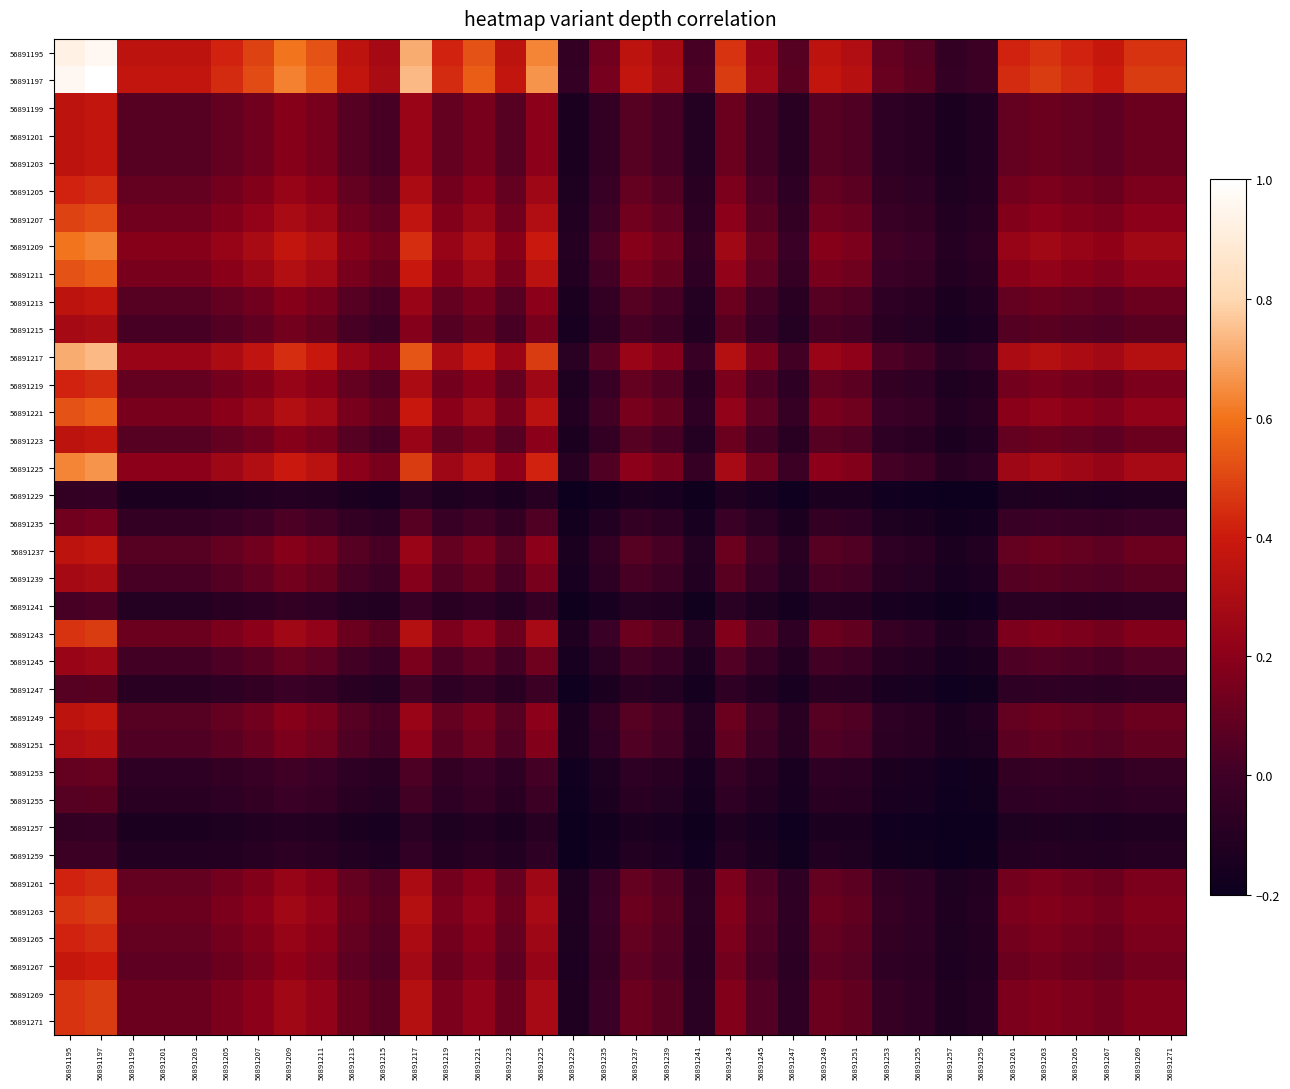

What is the minimum value shown in the chart?

-0.2